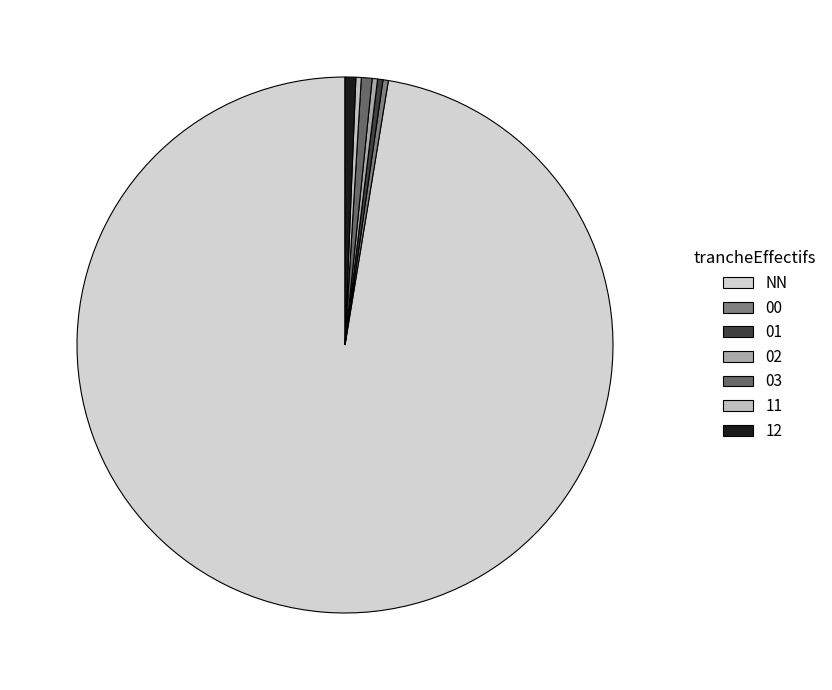

Count the number of slices in the pie.

7